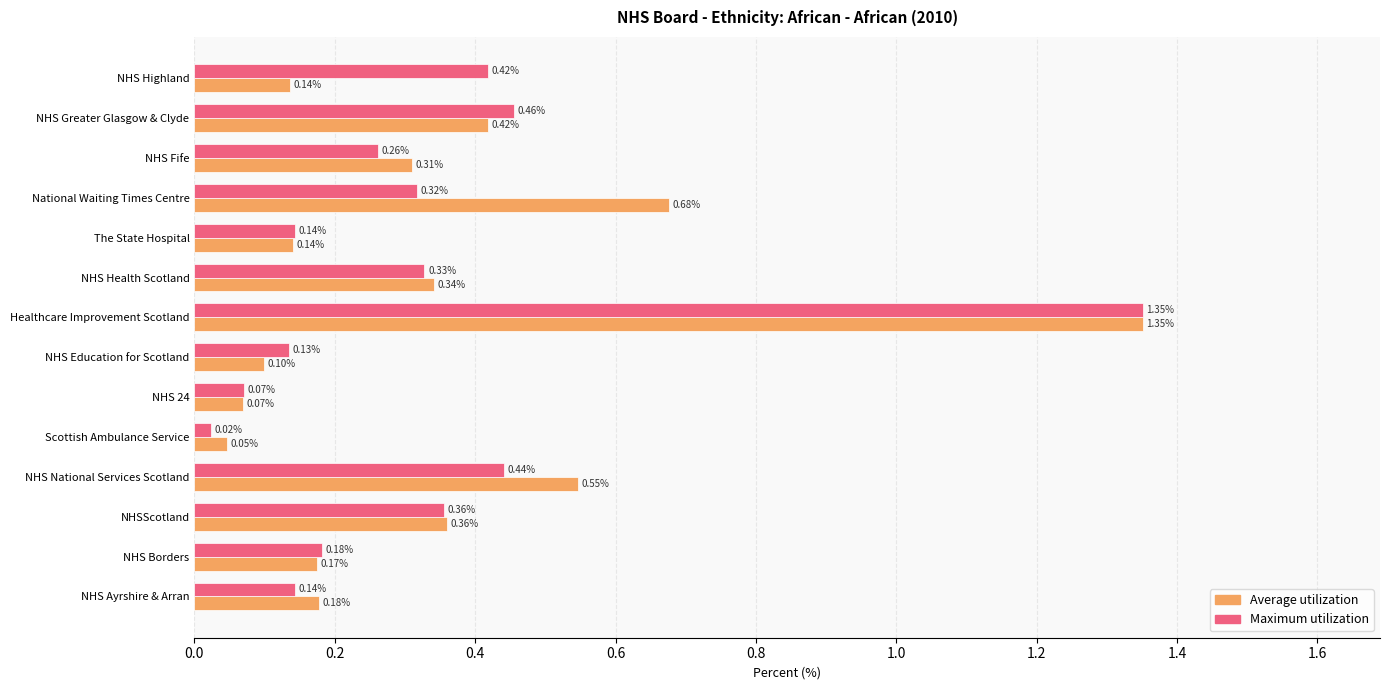

What is the total value across all series at NHS Greater Glasgow & Clyde?

0.9